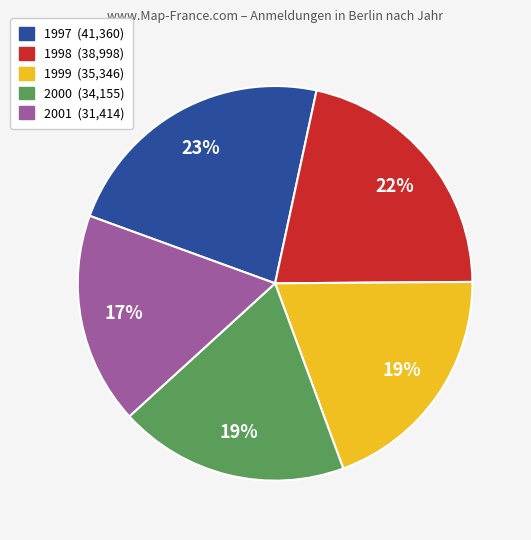

Is the sum of 1997 and 1998 greater than half?

No